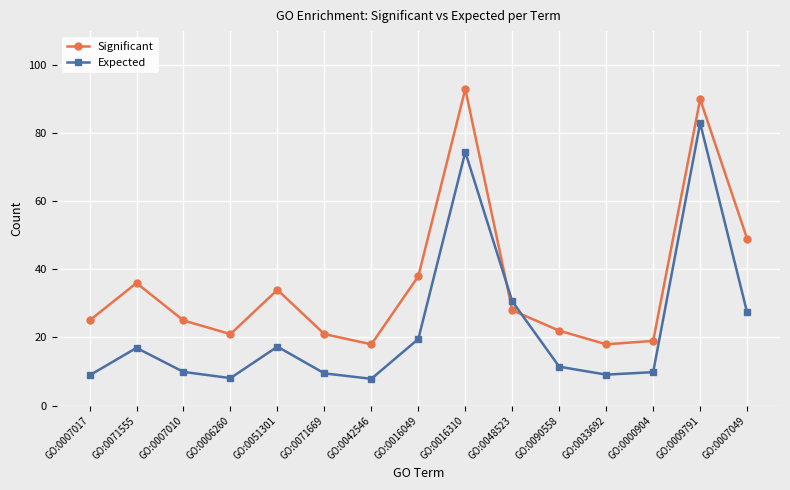

Which series changed the most between GO:0071555 and GO:0071669?

Significant